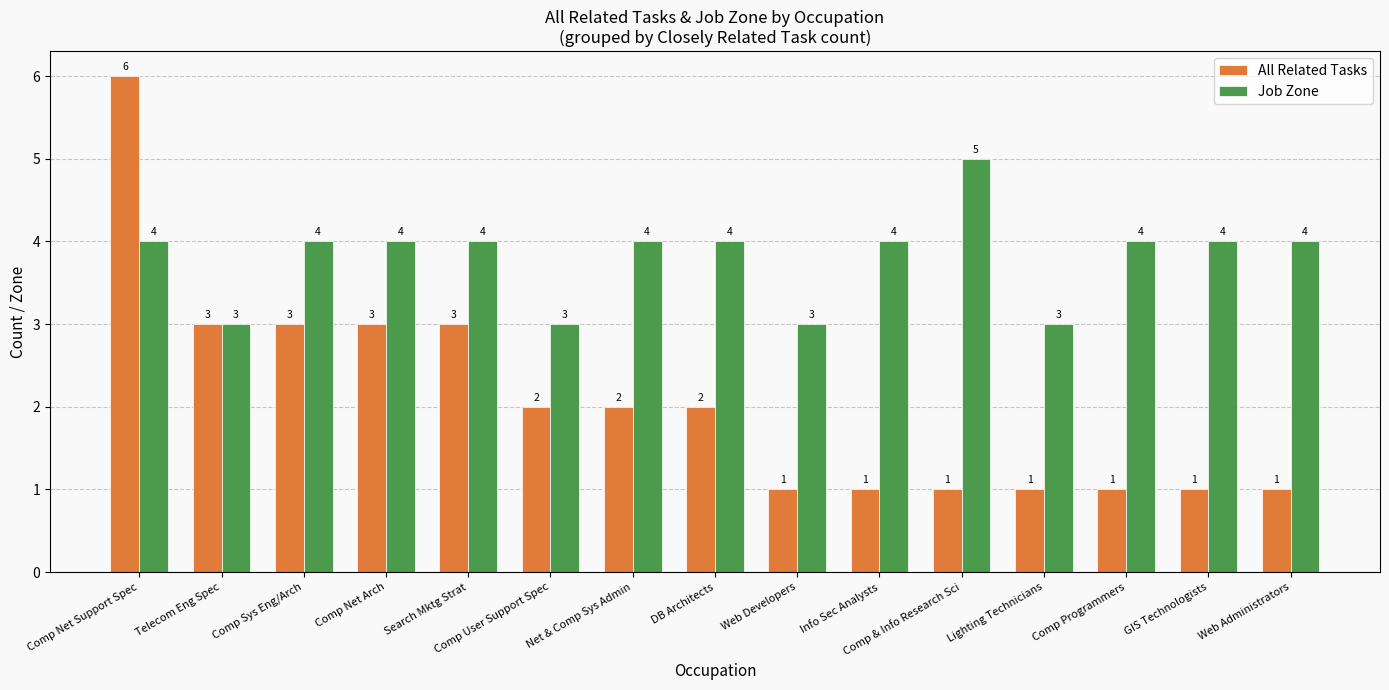

Count the Job Zone values in the range 3 to 4.

14